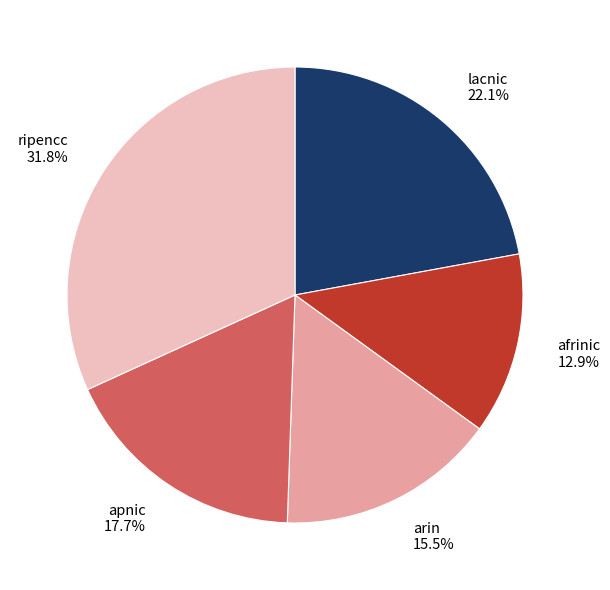

Is afrinic the majority of the pie?

No